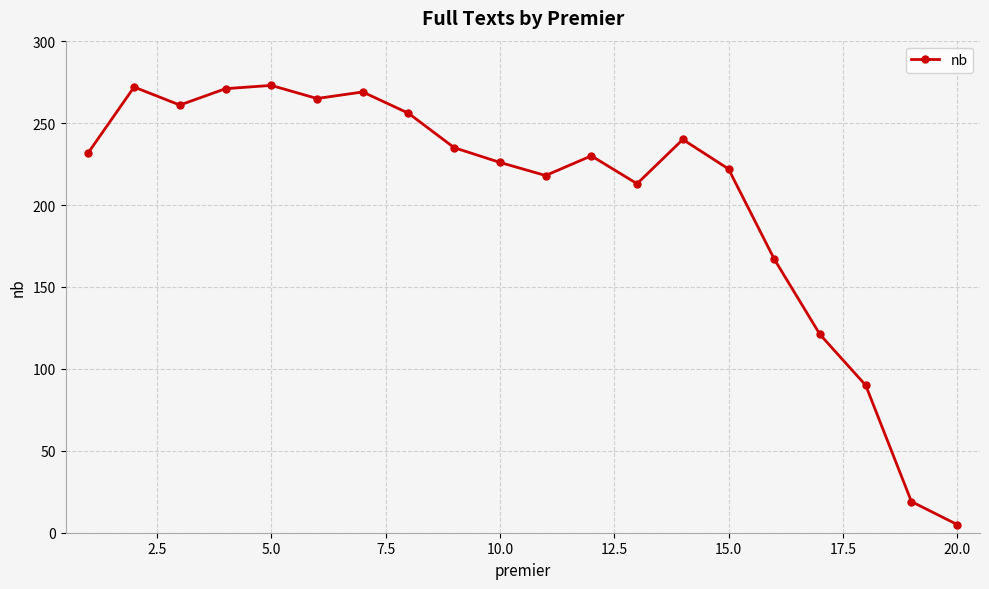

What is the sum of all values?

4085